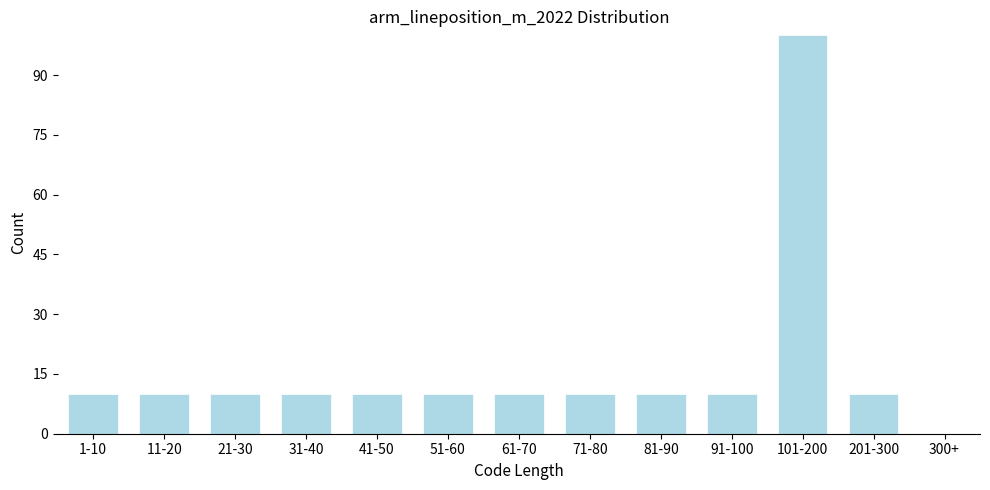

Reading left to right, extract all data points from this chart.

1-10=10	11-20=10	21-30=10	31-40=10	41-50=10	51-60=10	61-70=10	71-80=10	81-90=10	91-100=10	101-200=100	201-300=10	300+=0